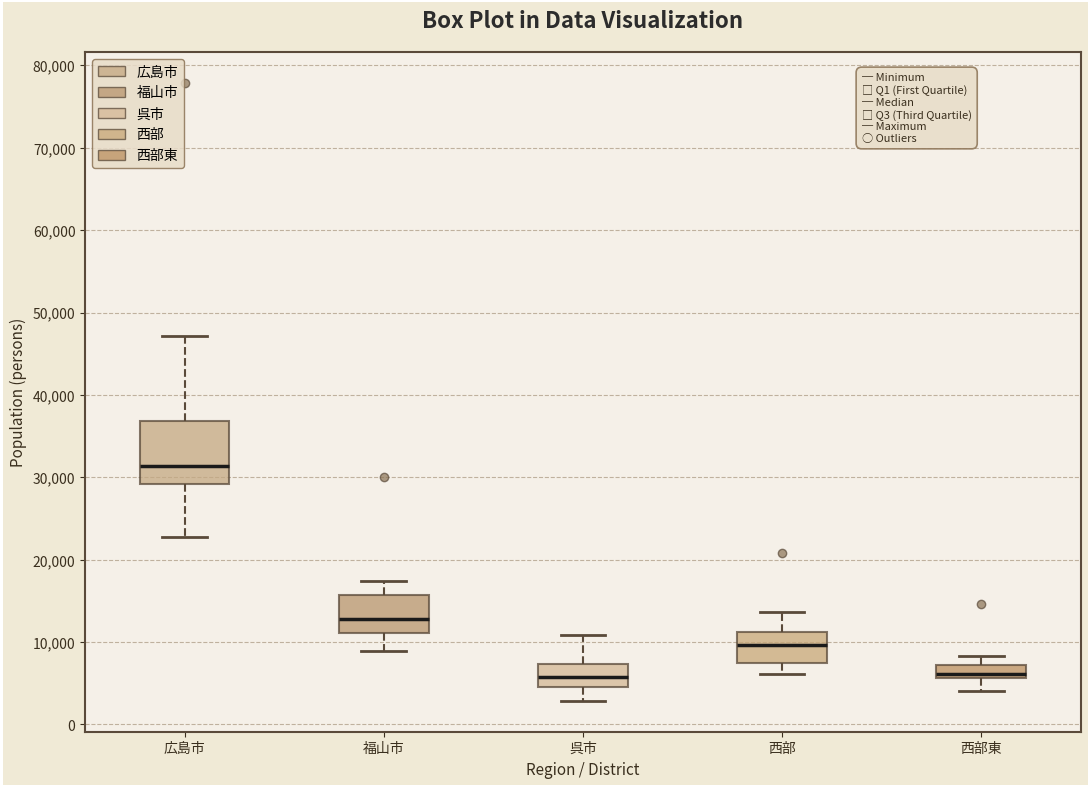

Where does the lower whisker of the box for 広島市 end on the y-axis? The values are not printed on the chart, so give them approximately, as read against the axis.

23000